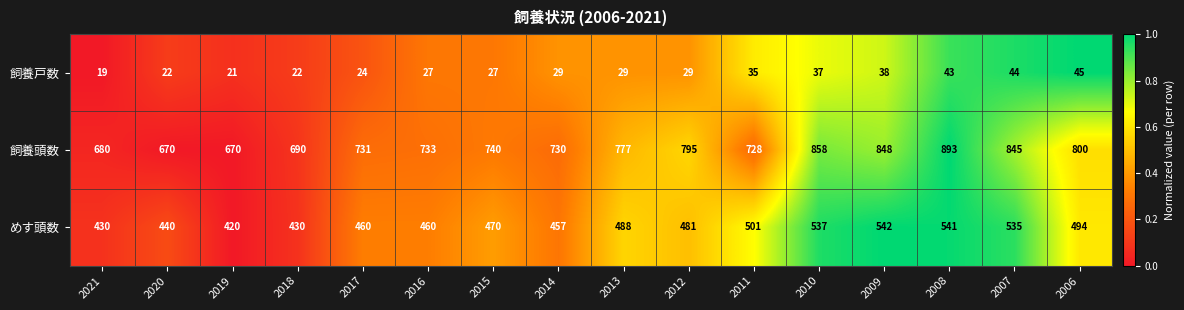

Which series has the widest spread of values?

飼養頭数